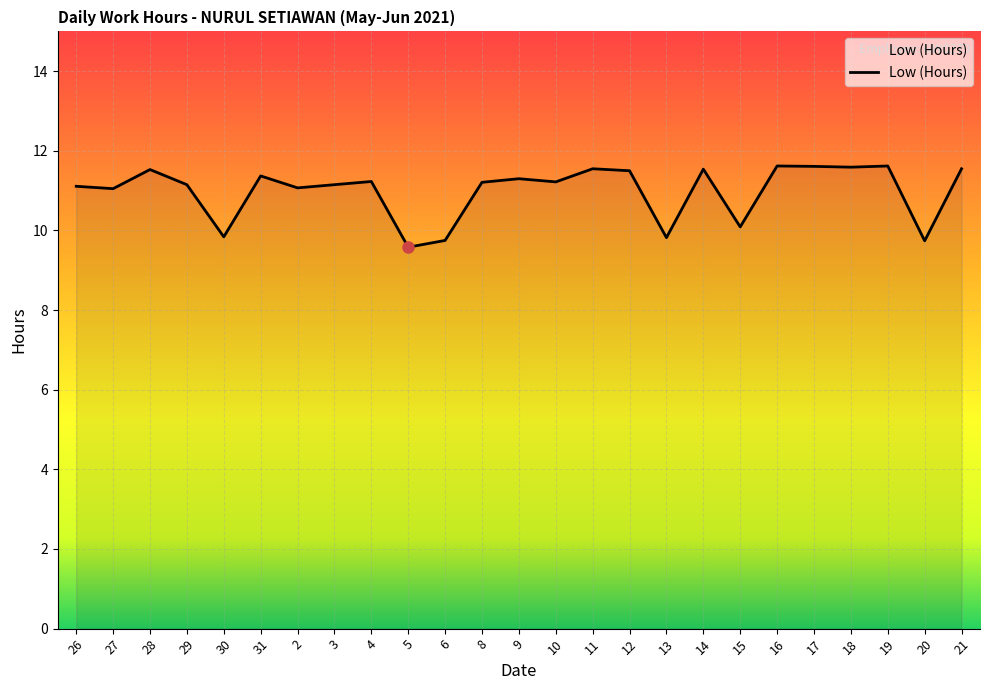

Is it true that the value at 20 is 6.6?

False